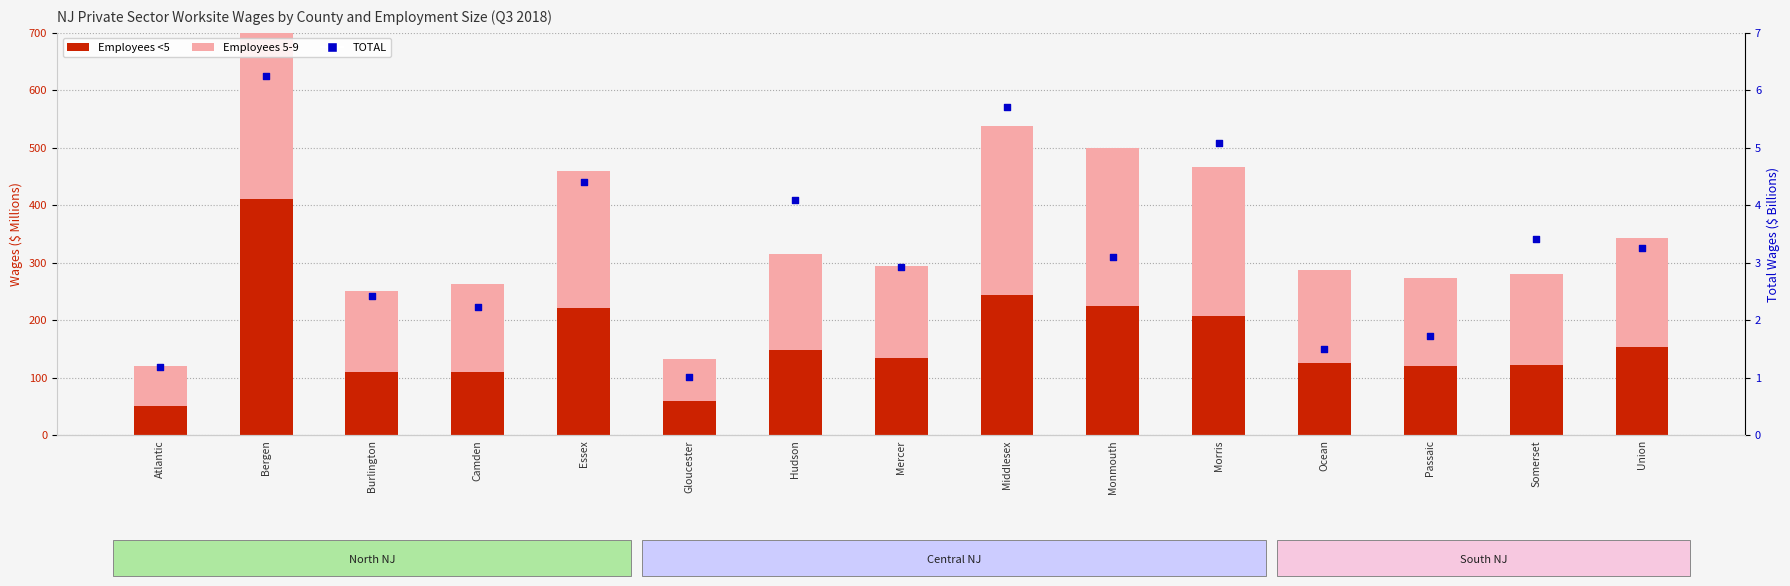

What are all the series names shown in the legend?

Employees <5, Employees 5-9, TOTAL (Billion $)